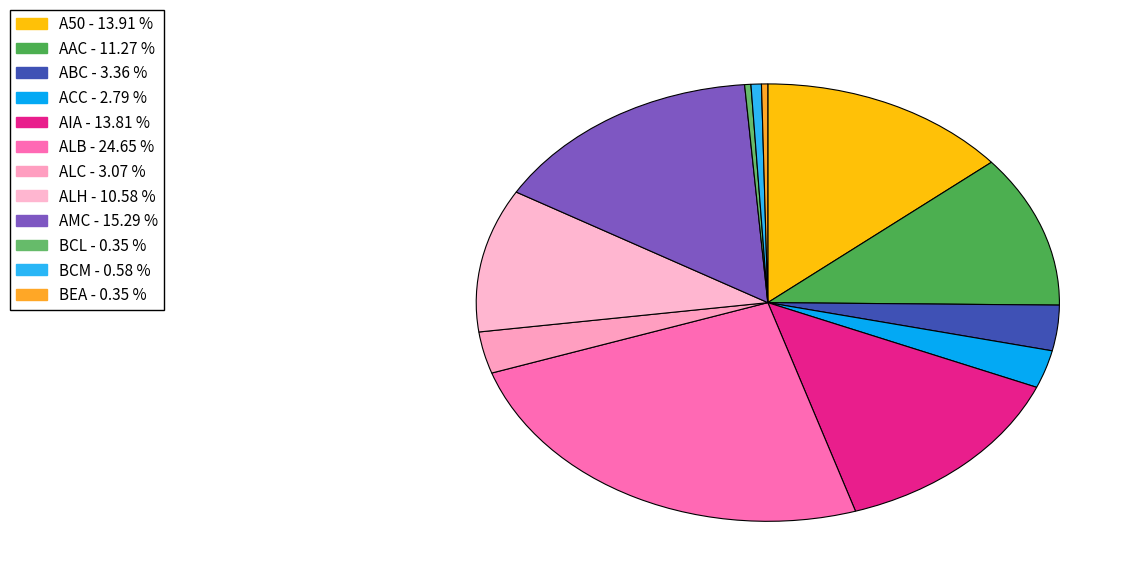

To the nearest percent, what portion does AAC represent?

11%